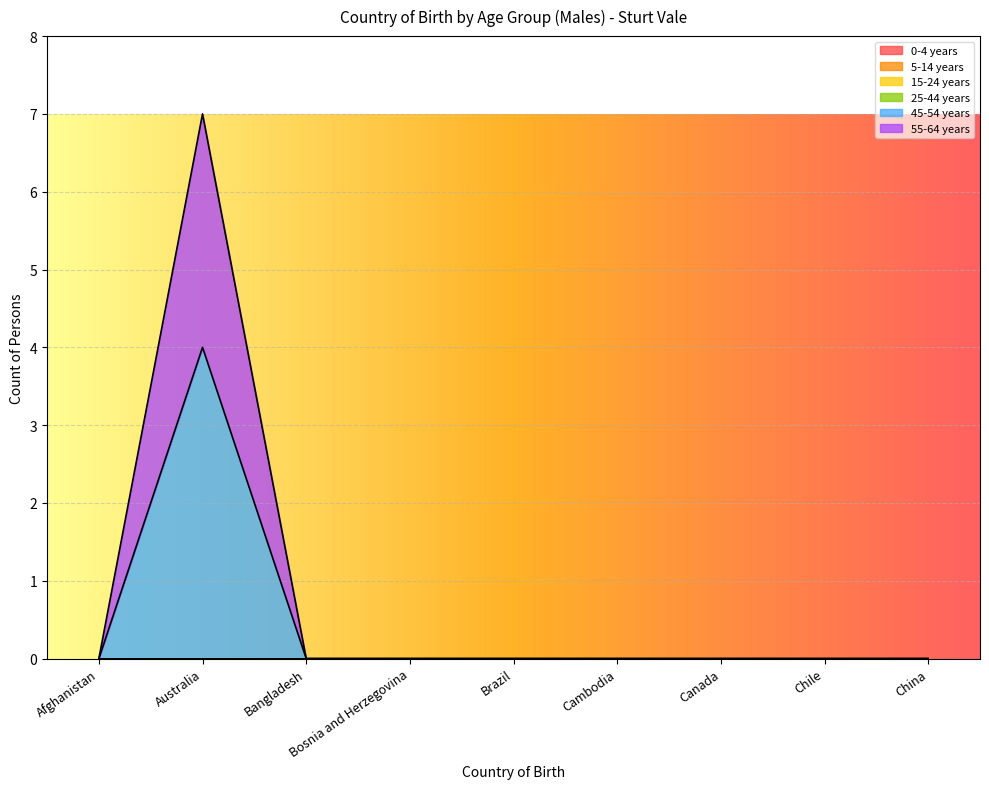

The 45-54 years series shows 2 at China. True or false?

False